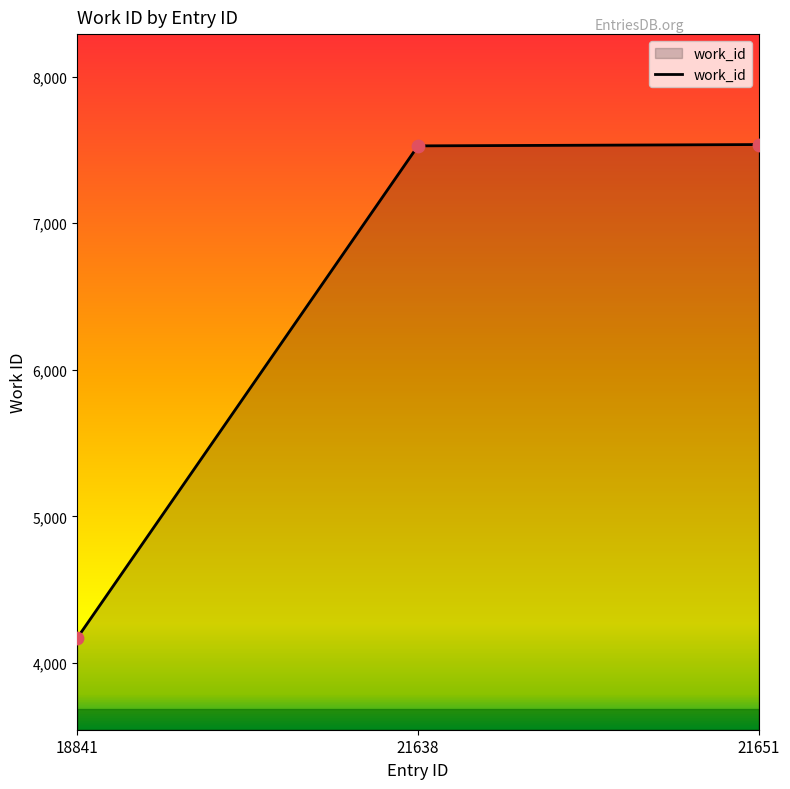

Approximately how many times larger is the value at 18841 compared to 21638?

0.6